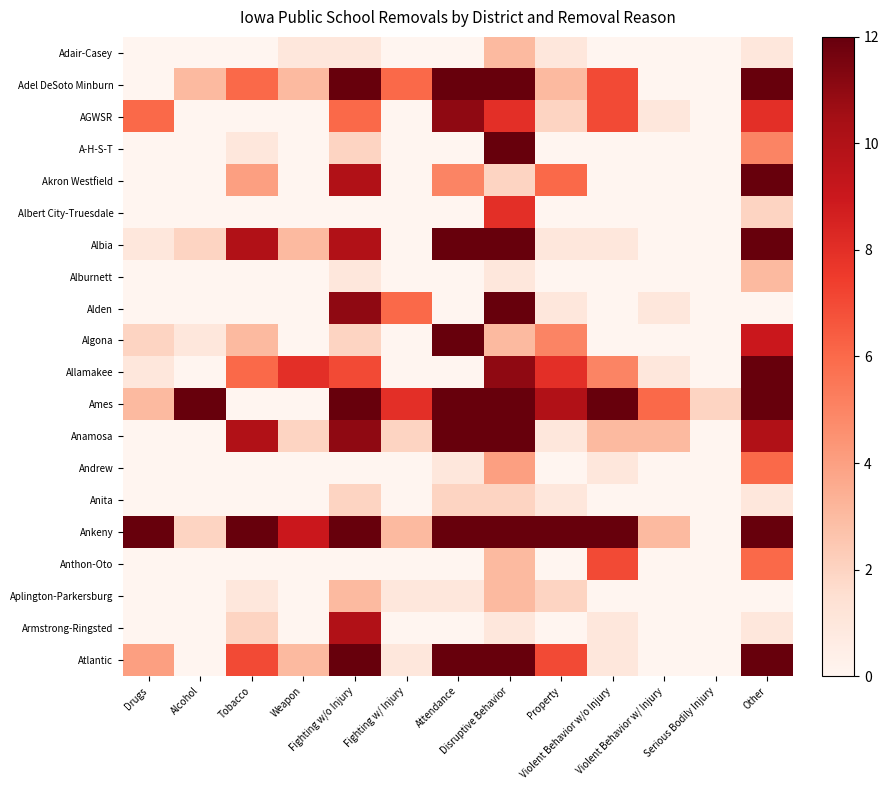

What is the spread (max minus min) of values at Other?

364